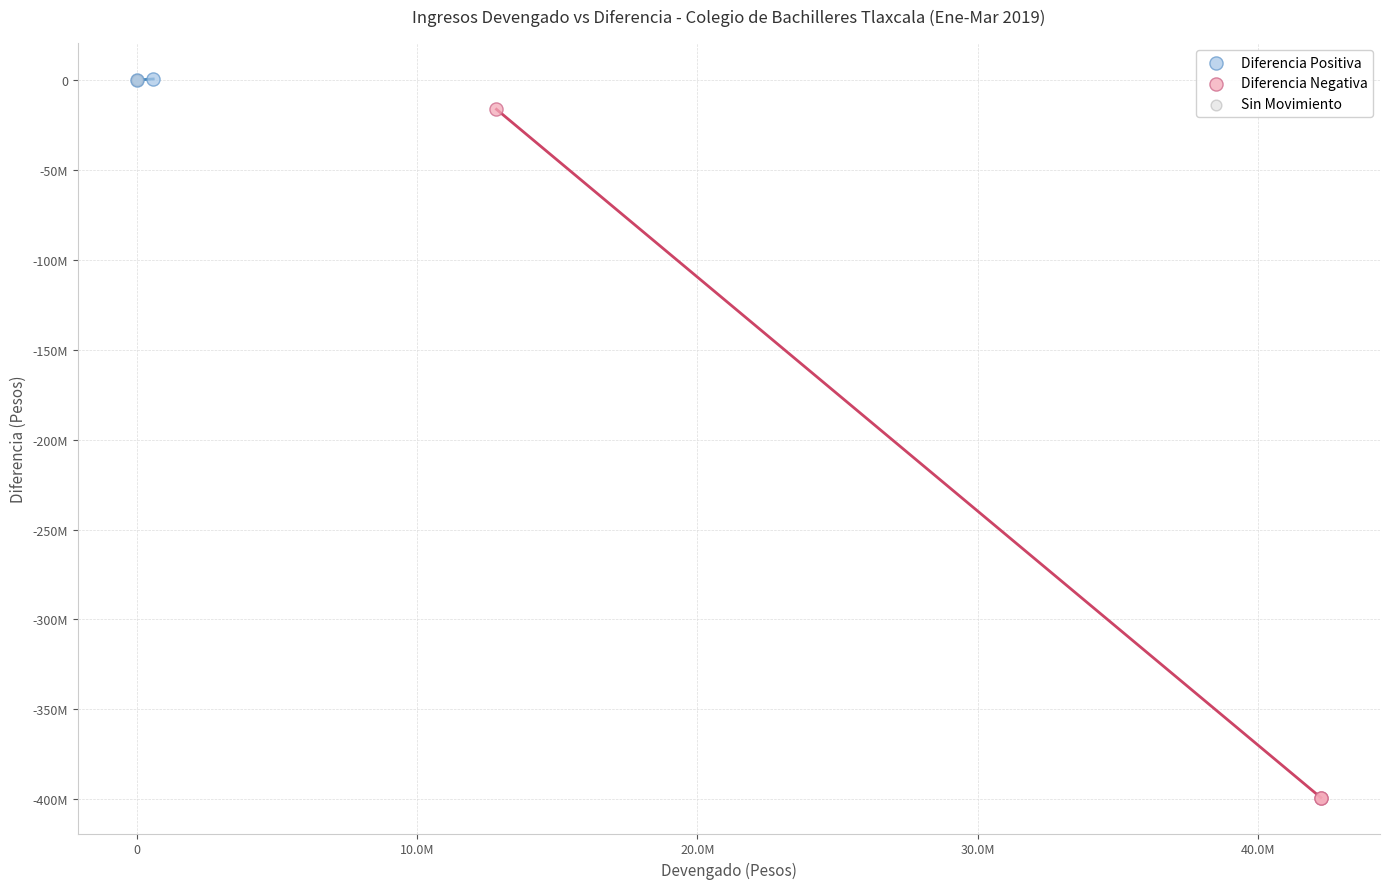

What are all the series names shown in the legend?

Diferencia Positiva, Diferencia Negativa, Sin Movimiento